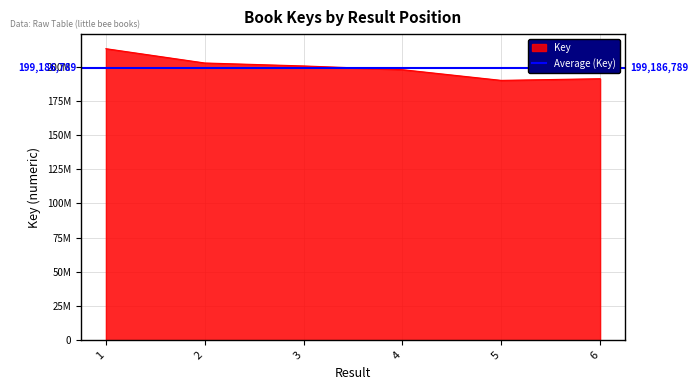

What is the minimum value shown in the chart?

189940259